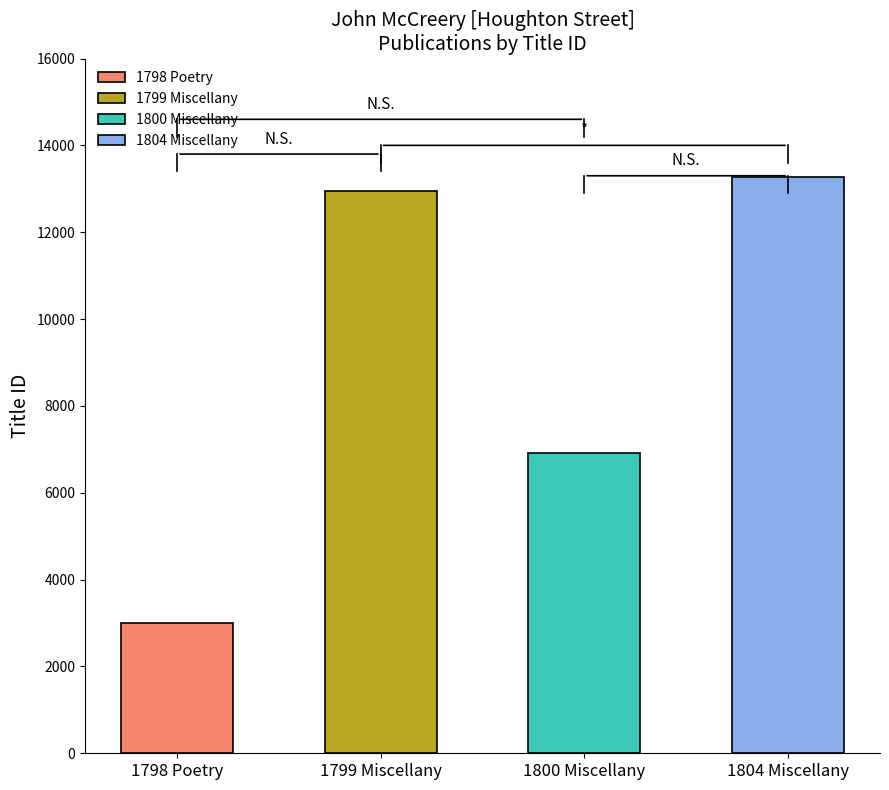

What is the minimum value shown in the chart?

3006